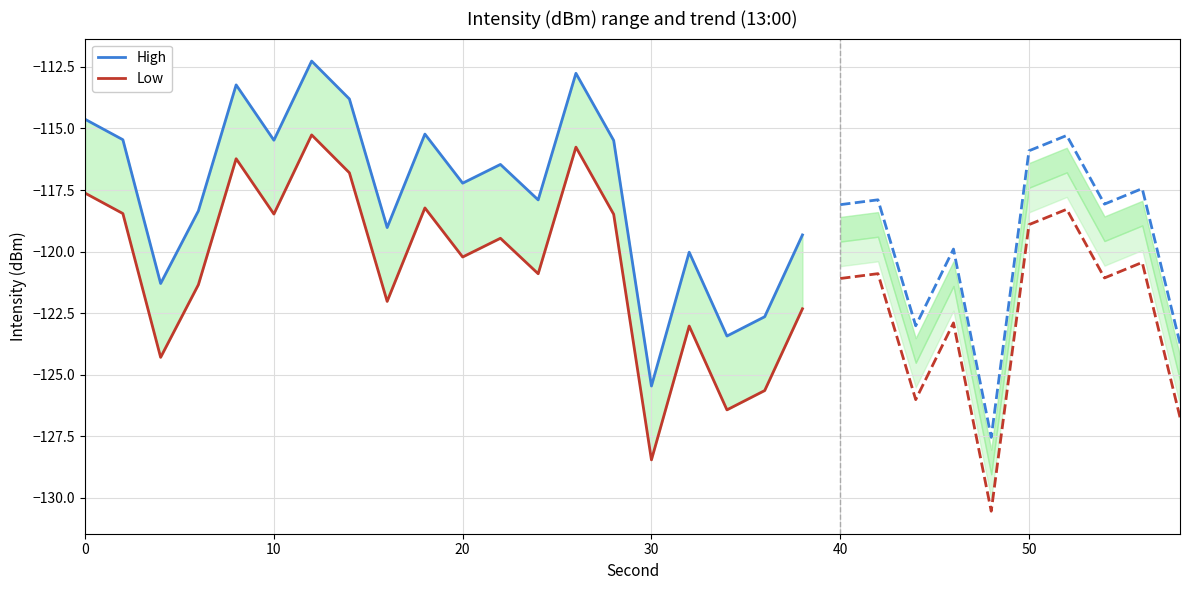

What is the sum of all High values?

-2349.5